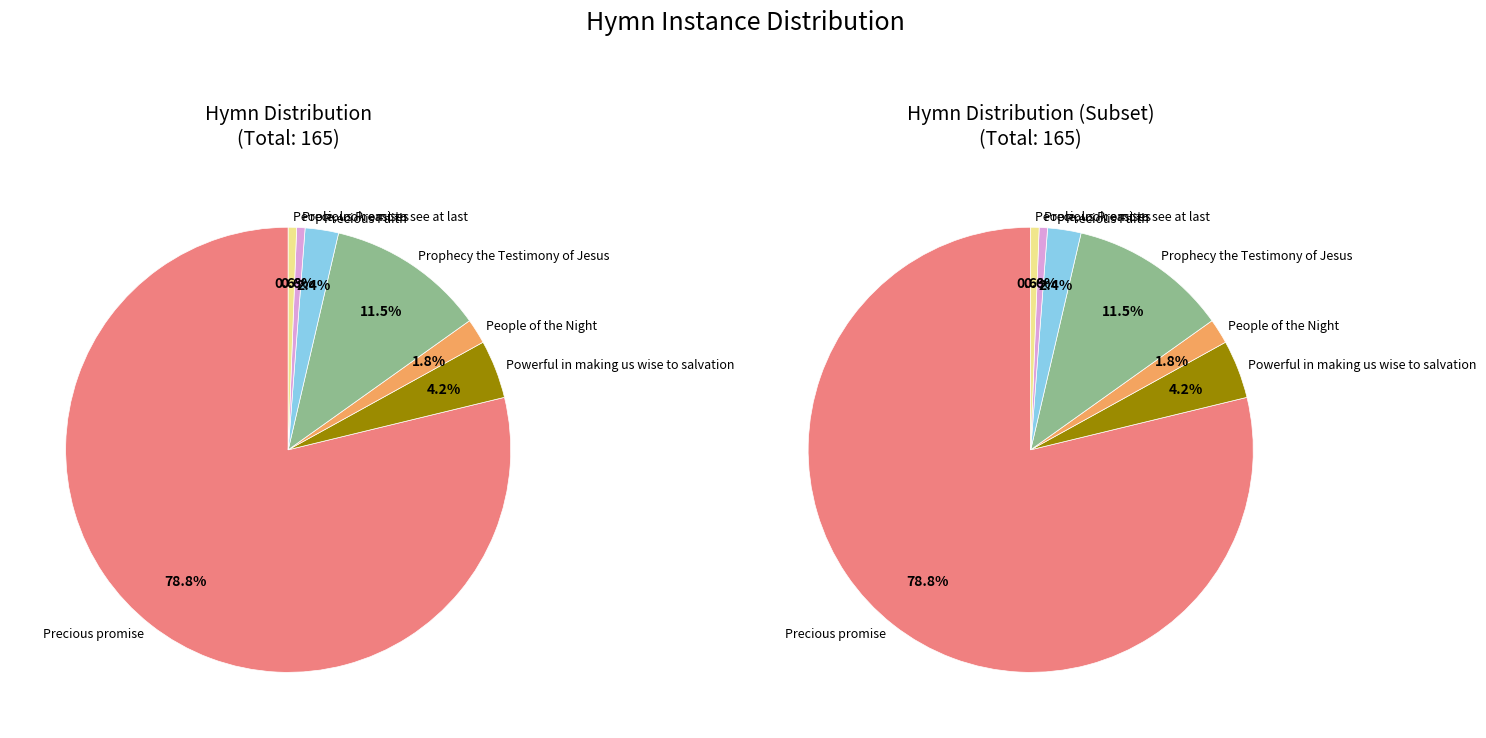

What is the total percentage of Precious Faith and Prophecy the Testimony of Jesus?

13.9%